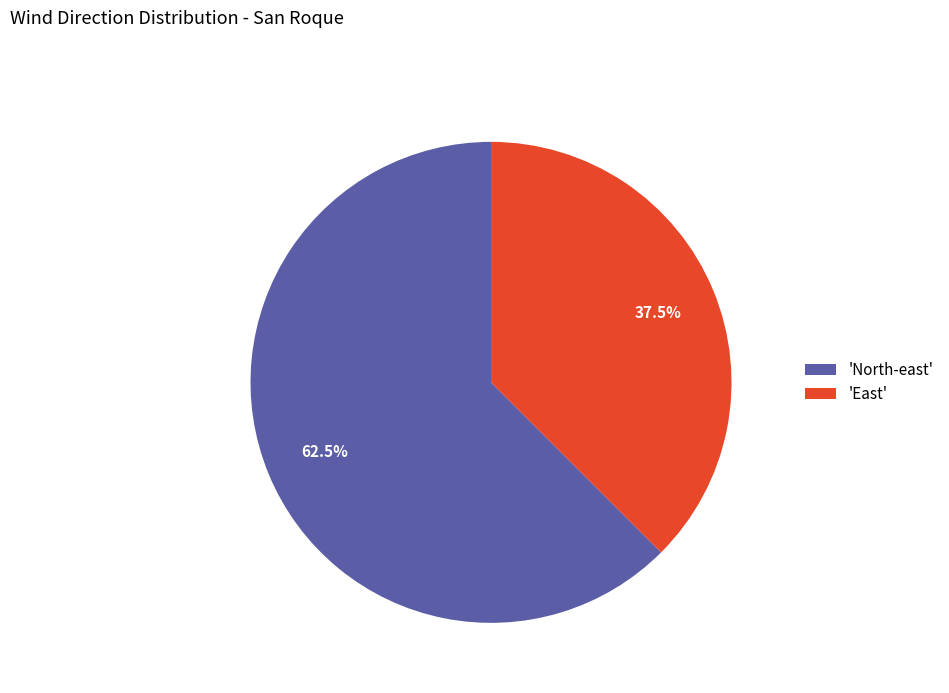

What percentage is NOT represented by 'East'?

62.5%